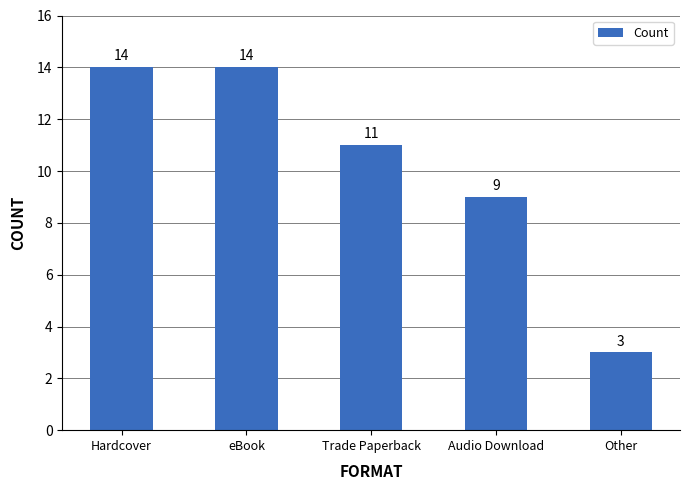

What is the label of the 1st bar from the left?

Hardcover